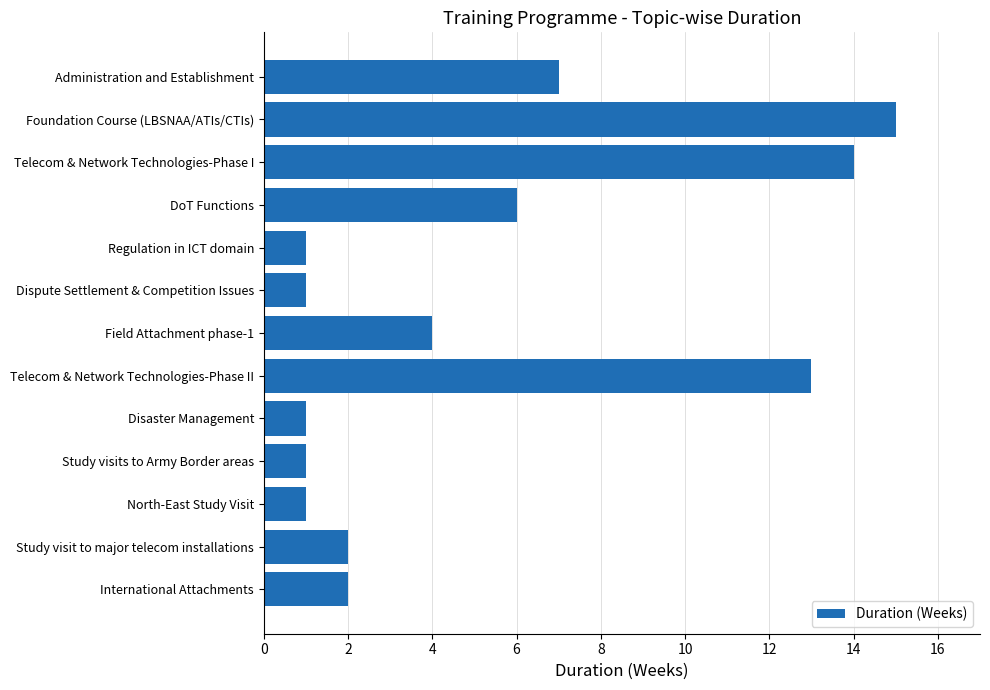

Reading top to bottom, transcribe all the data shown in this chart.

Administration and Establishment=7	Foundation Course (LBSNAA/ATIs/CTIs)=15	Telecom & Network Technologies-Phase I=14	DoT Functions=6	Regulation in ICT domain=1	Dispute Settlement & Competition Issues=1	Field Attachment phase-1=4	Telecom & Network Technologies-Phase II=13	Disaster Management=1	Study visits to Army Border areas=1	North-East Study Visit=1	Study visit to major telecom installations=2	International Attachments=2